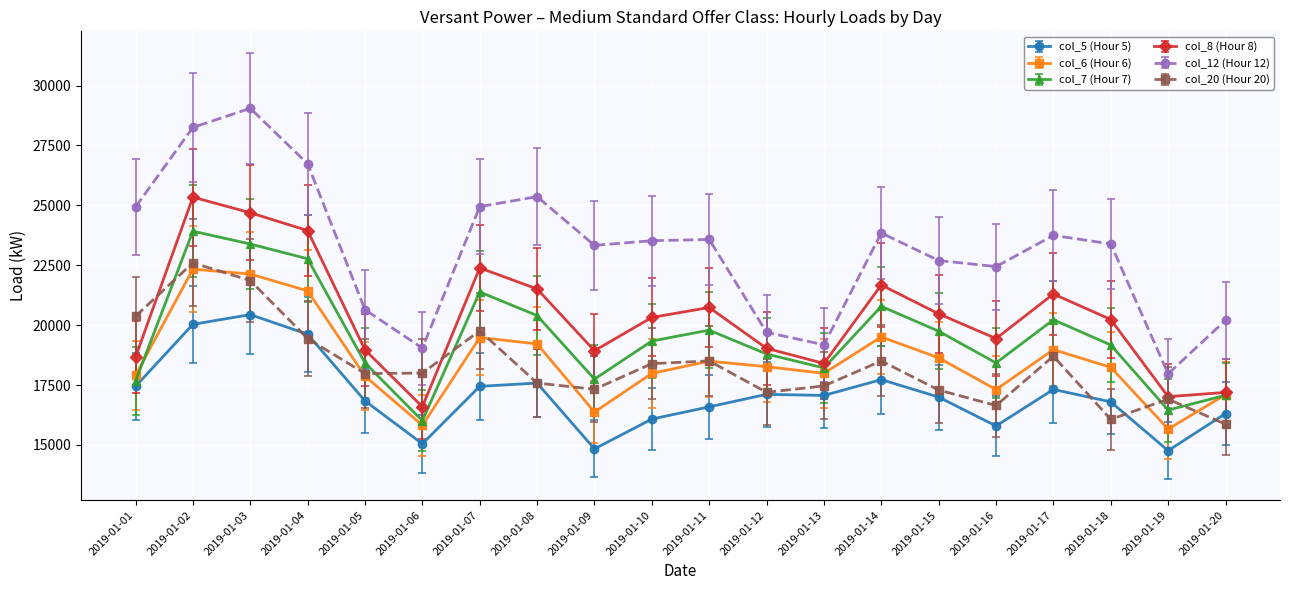

At which label does col_12 (Hour 12) reach its minimum?

2019-01-19